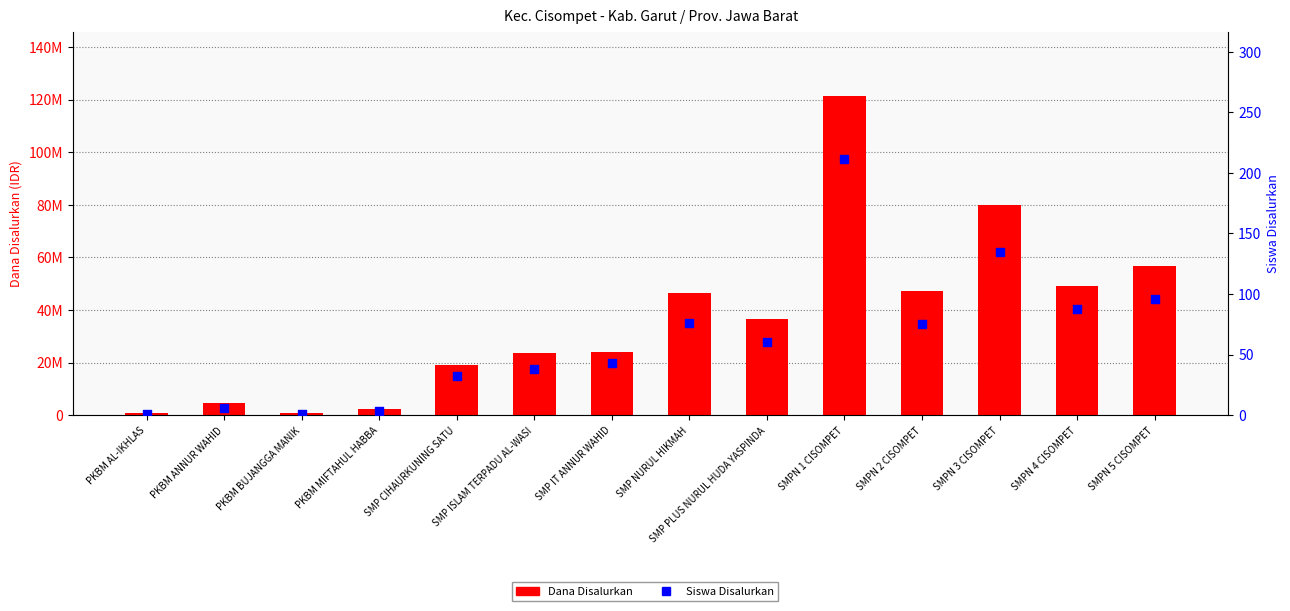

Is the value of Siswa Disalurkan at SMPN 1 CISOMPET greater than the value of Dana Disalurkan at SMP NURUL HIKMAH?

No